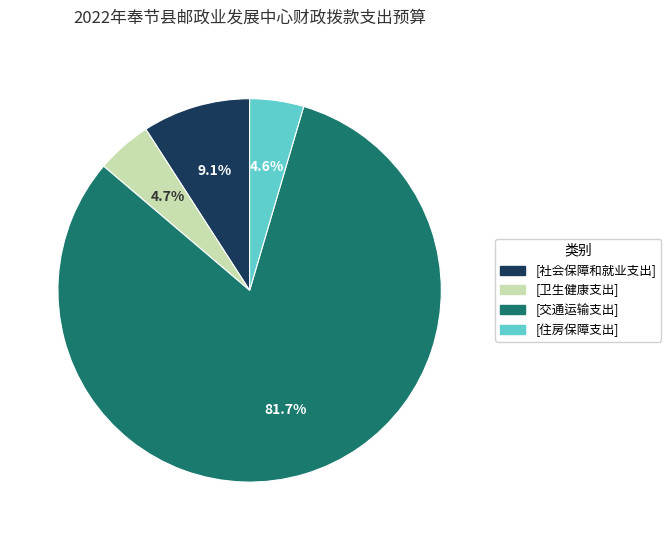

Is there any slice that represents more than half of the pie?

Yes